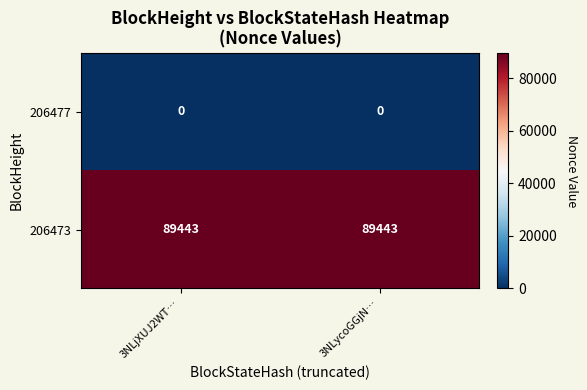

At 3NLjXUJ2WT…, list the series in order from smallest to largest.

206477, 206473